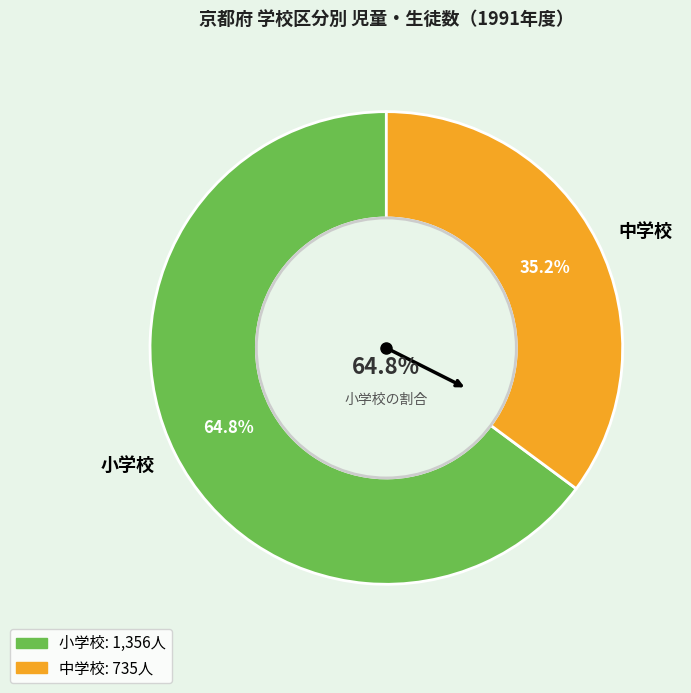

Which slice is the smallest?

中学校